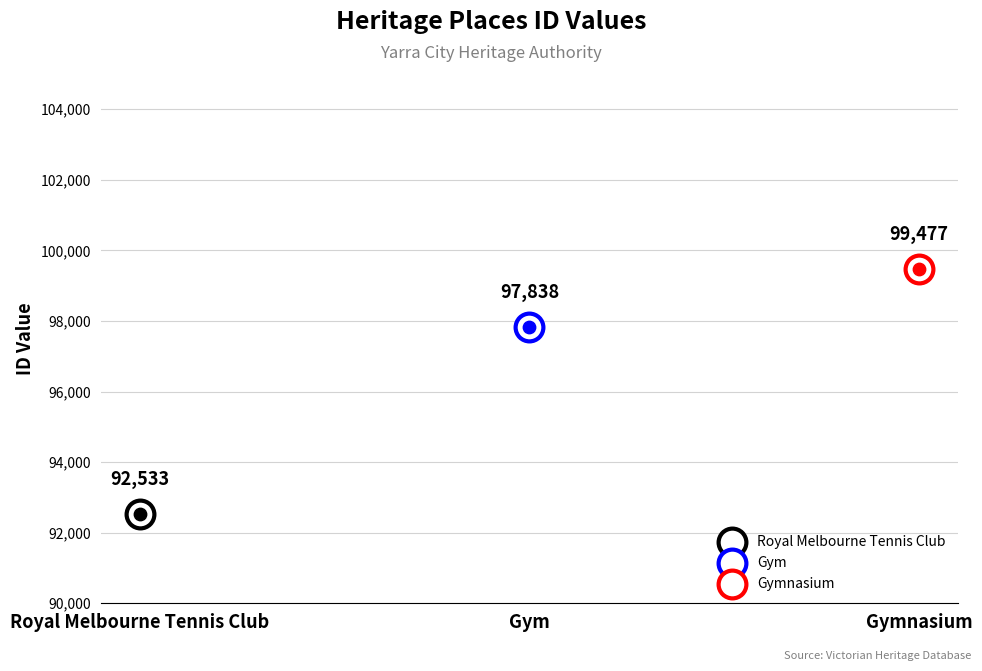

What is the change in value from Gym to Gymnasium?

+1639